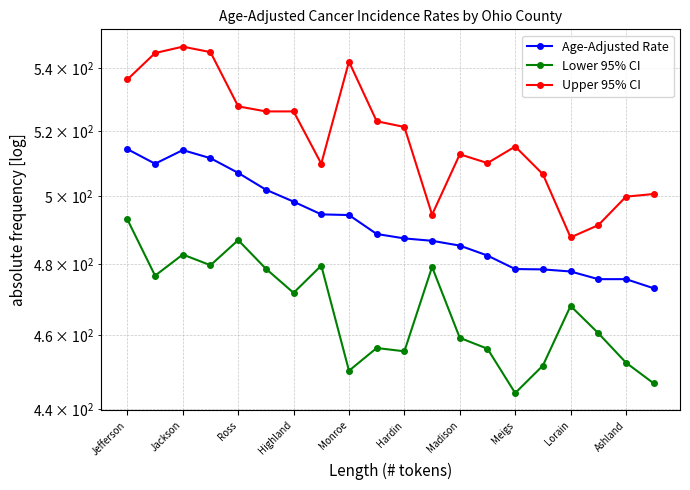

True or false: Lower 95% CI and Upper 95% CI intersect in this chart.

False